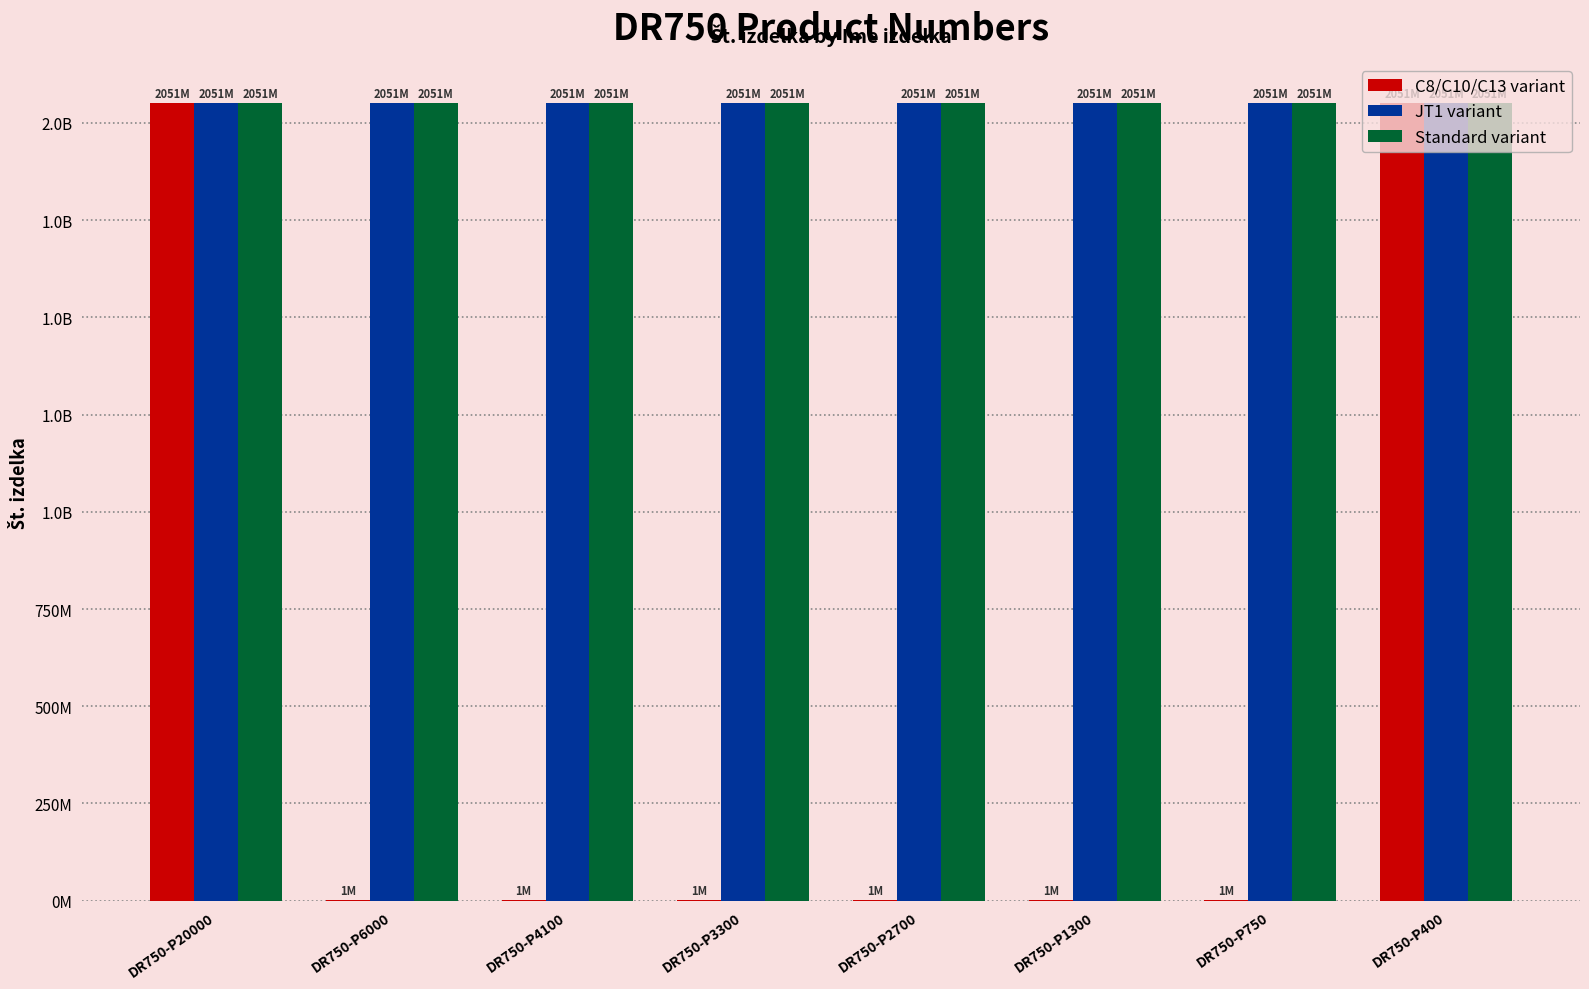

What is the total value across all series at DR750-P2700?

4104405892